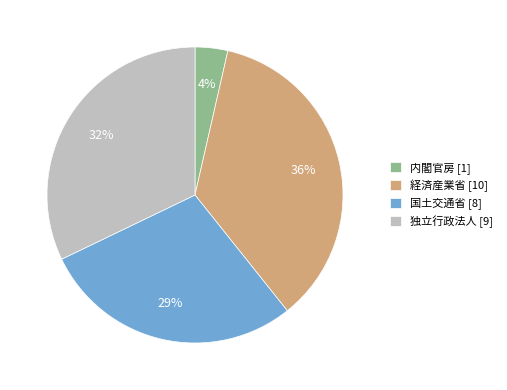

Which slice is the smallest?

内閣官房